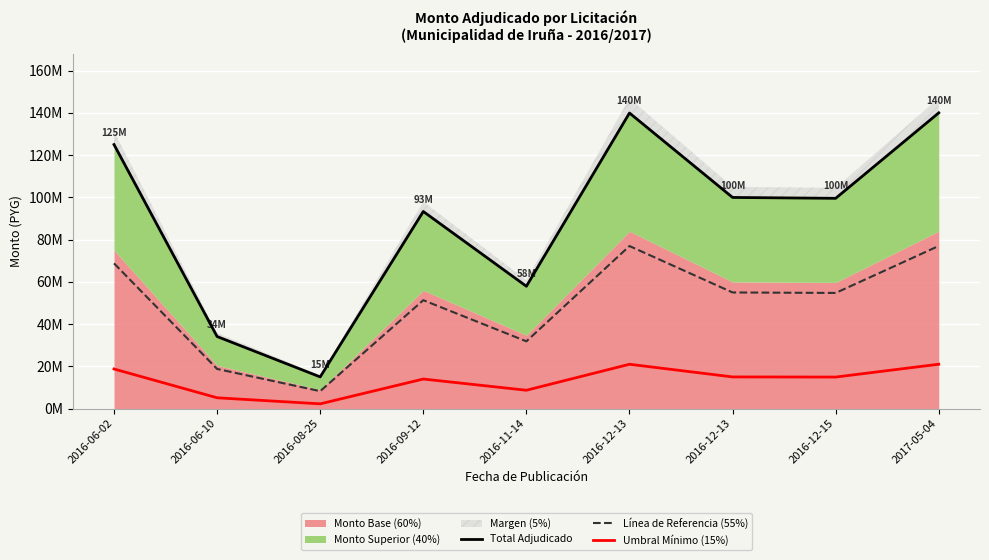

What is the minimum value shown in the chart?

2249895.0